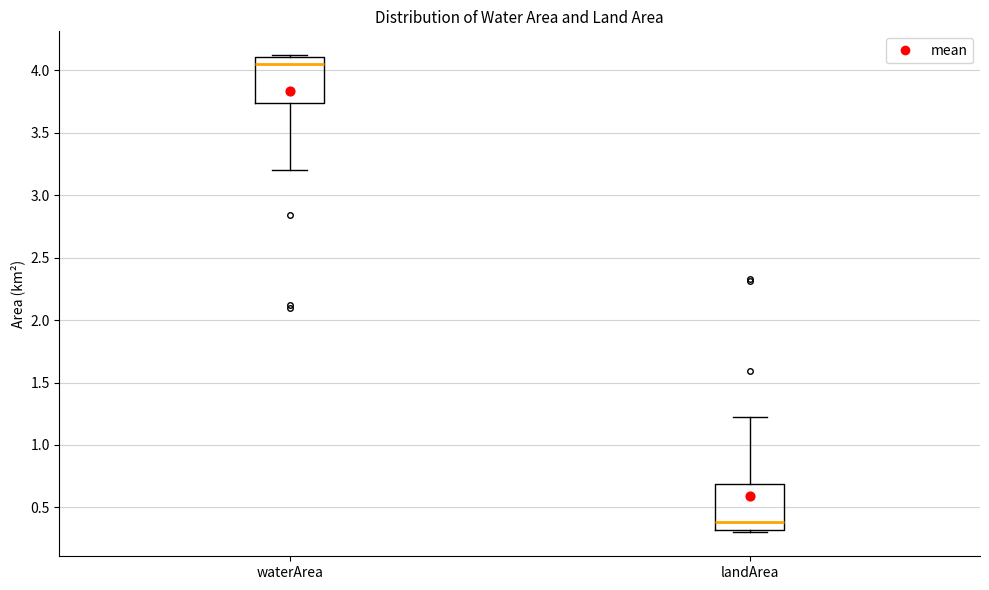

Where does the median line of the box for landArea sit on the y-axis? The values are not printed on the chart, so give them approximately, as read against the axis.

0.40